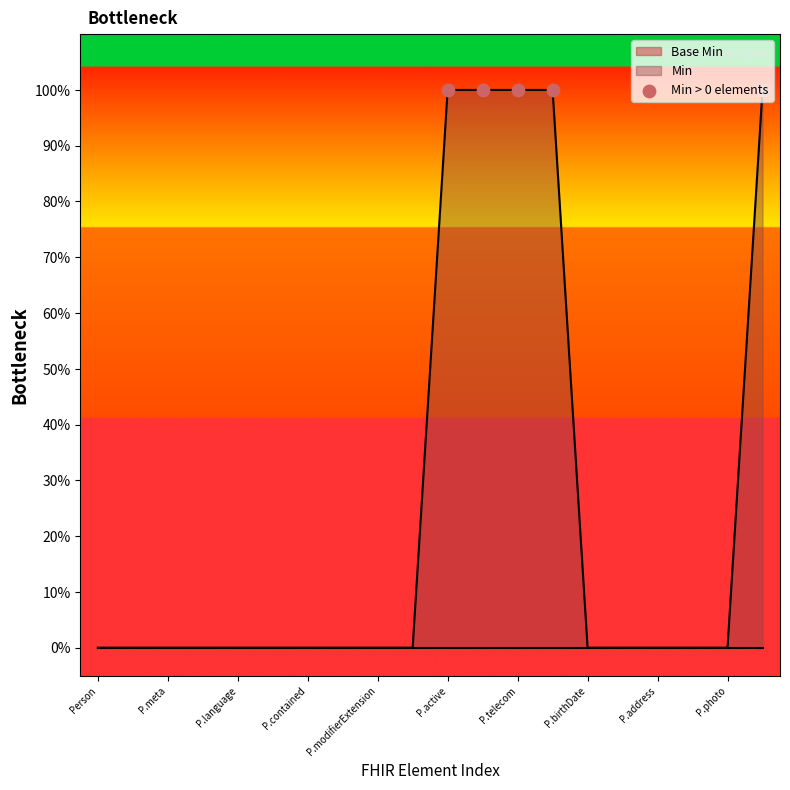

What is the change in value from Person.contained to Person.name?

+1